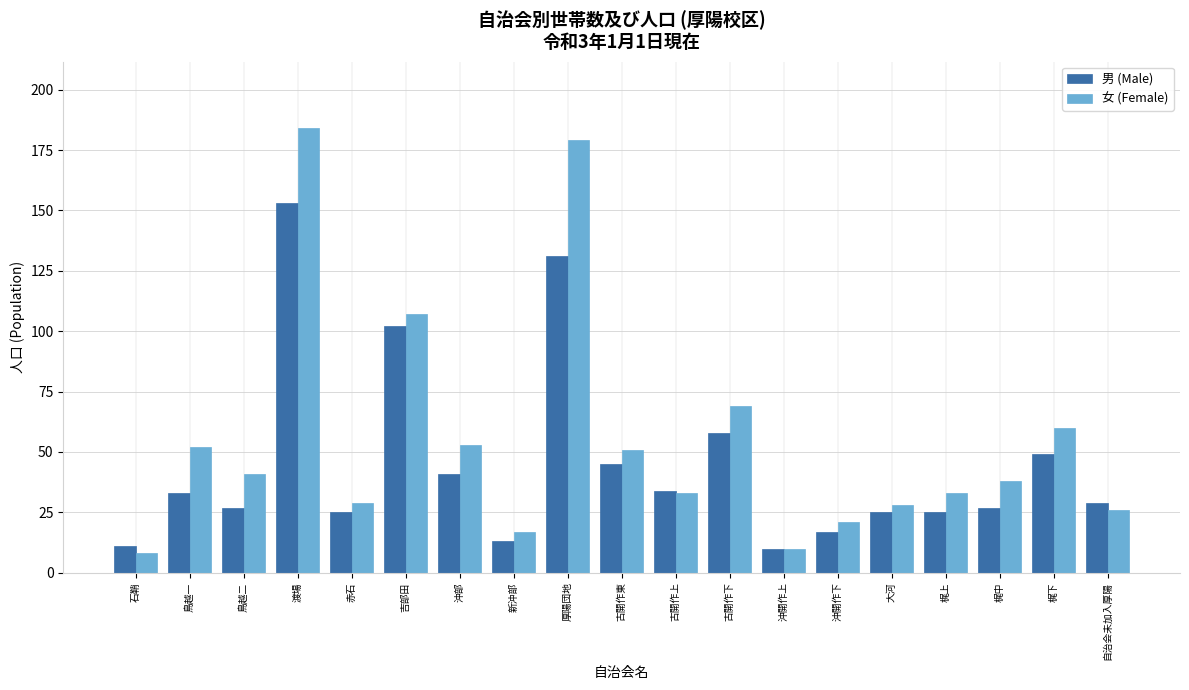

Is it true that 女 (Female) equals 33 at 古開作上?

True